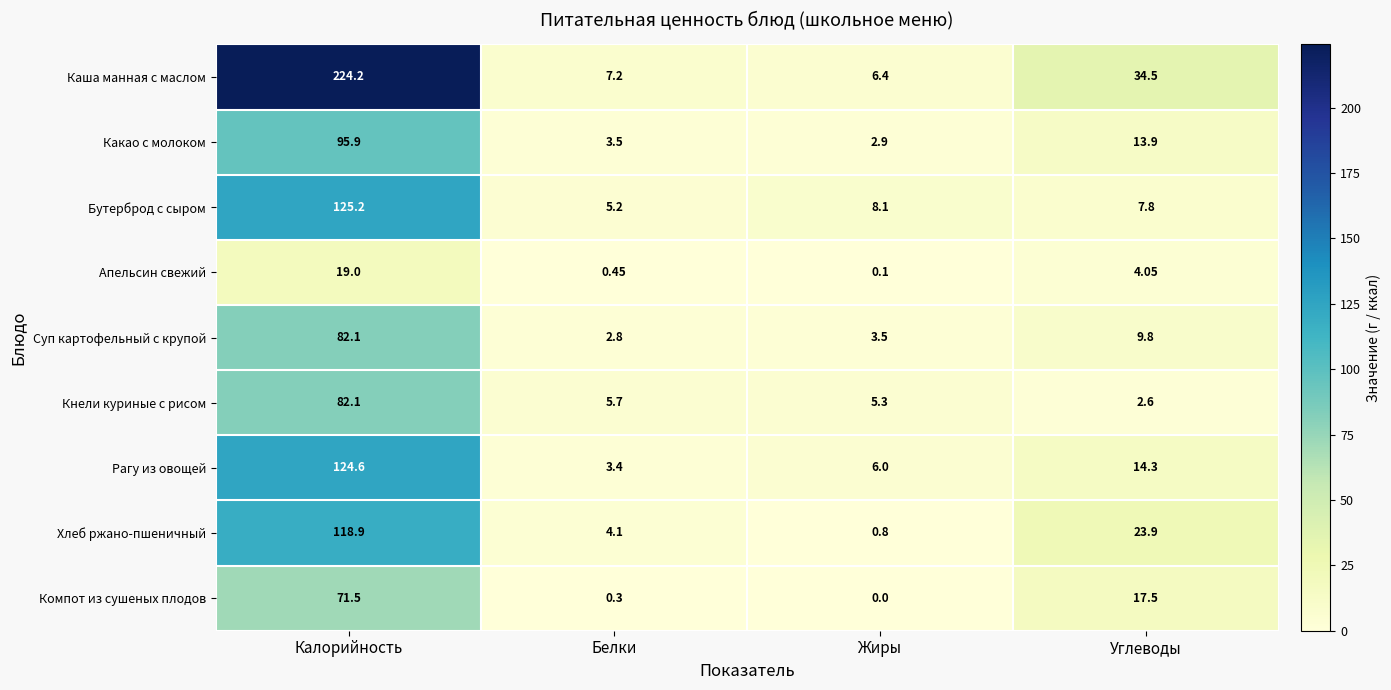

At how many categories does at least one series exceed 182?

1